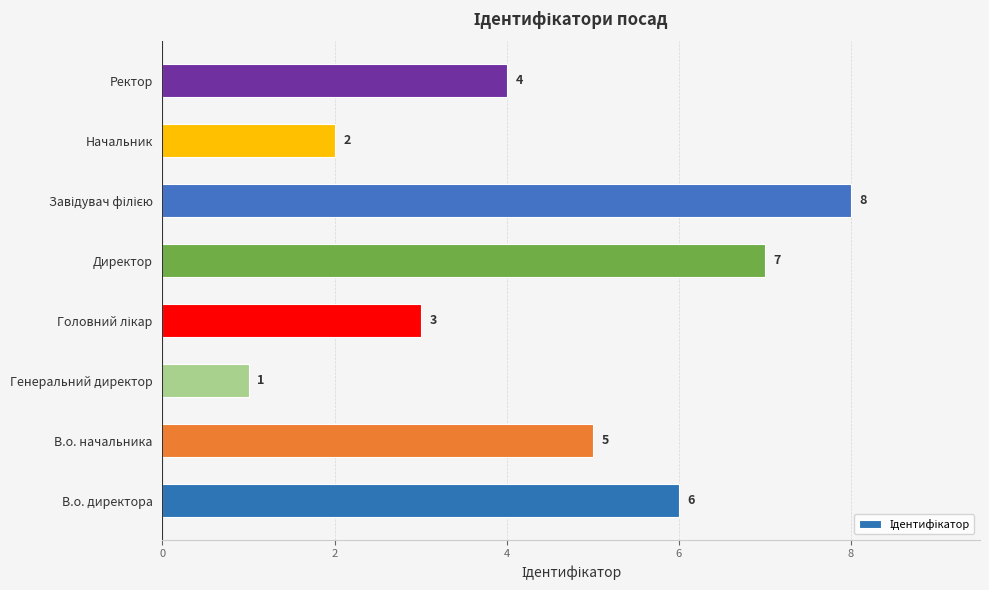

Reading top to bottom, list all the values displayed in this chart.

4	2	8	7	3	1	5	6